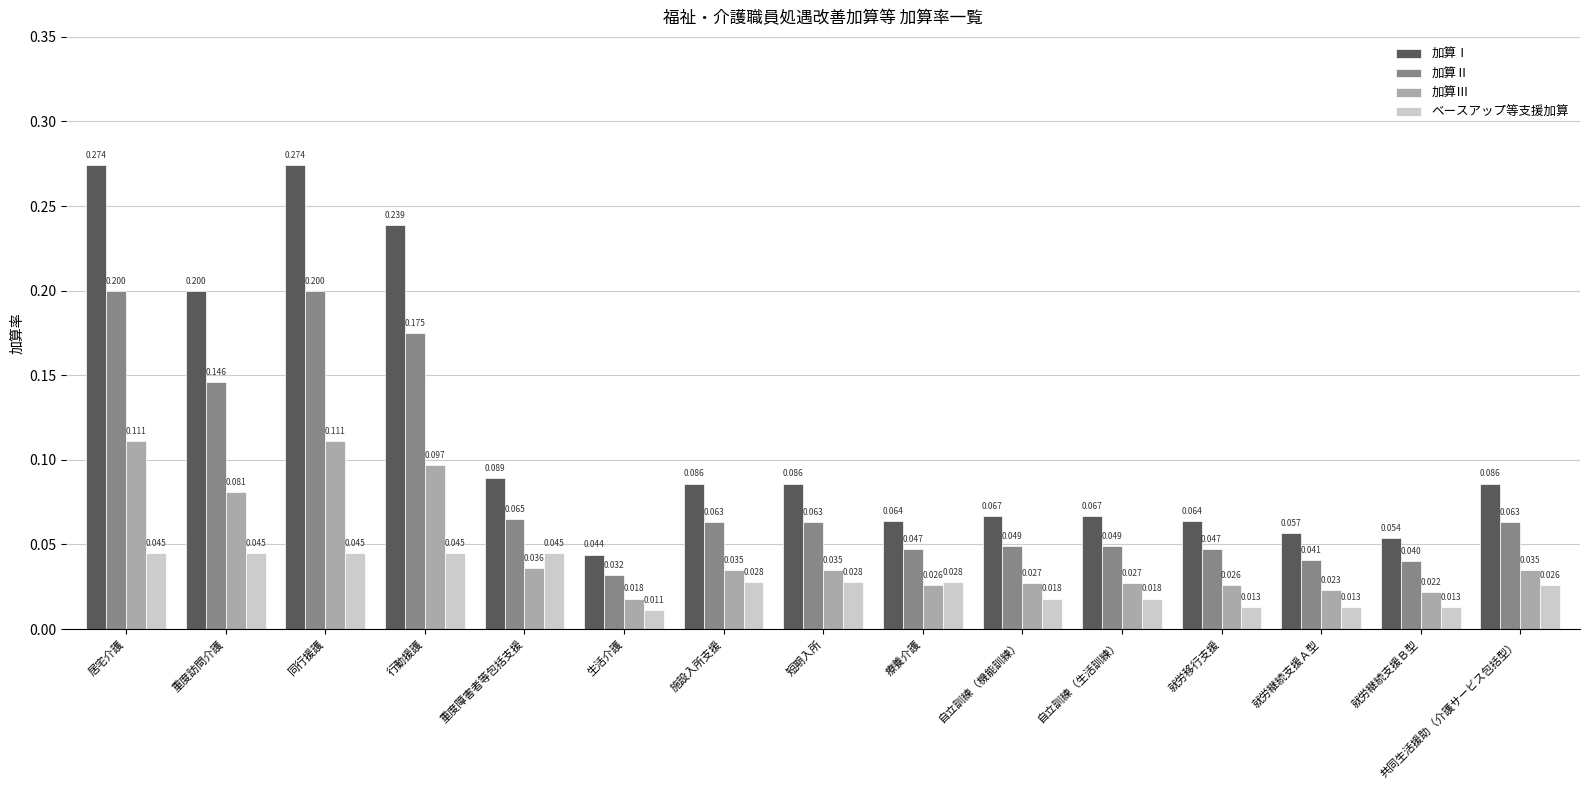

Which series has the largest total across all categories?

加算Ⅰ